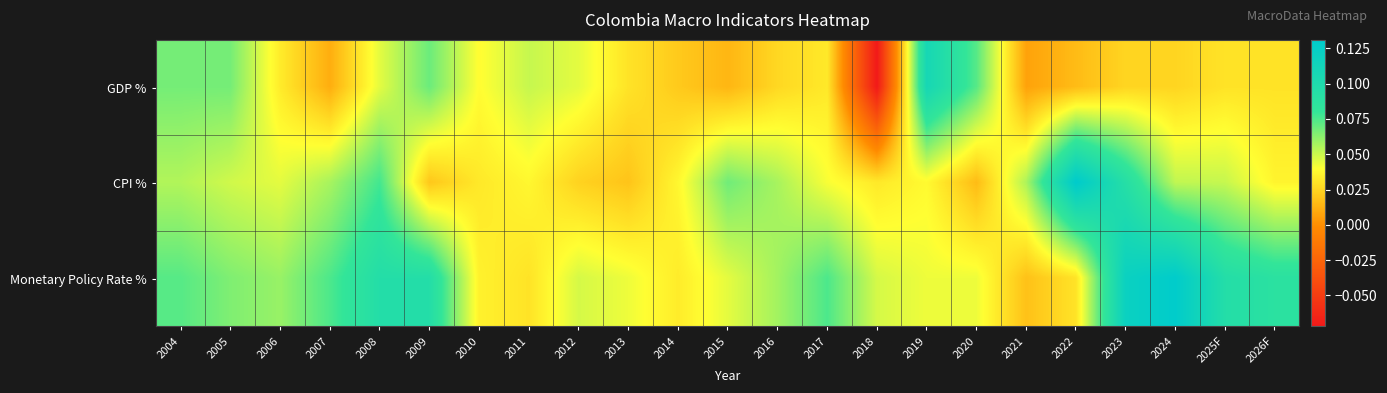

Rank the series by their maximum value, from highest to lowest.

CPI %, Monetary Policy Rate %, GDP %